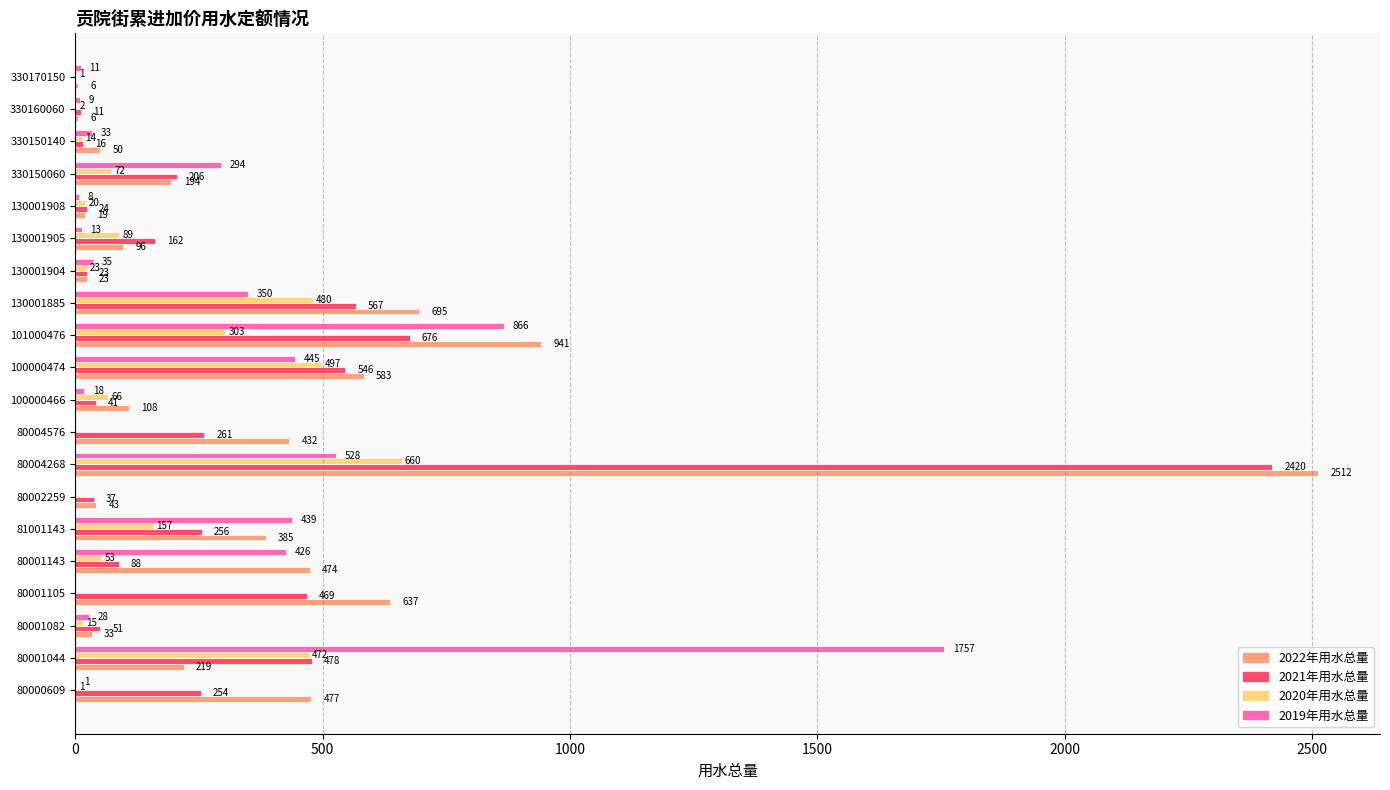

The 2020年用水总量 series shows 403 at 101000476. True or false?

False